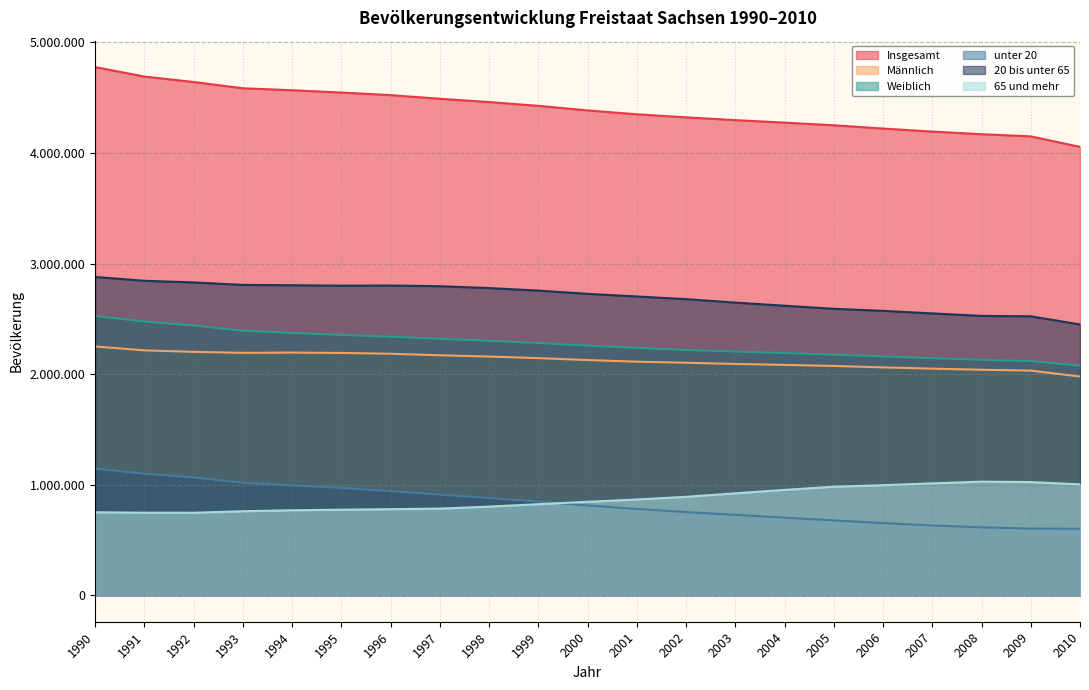

True or false: 65 und mehr has a value of 1186010 at 1995.

False